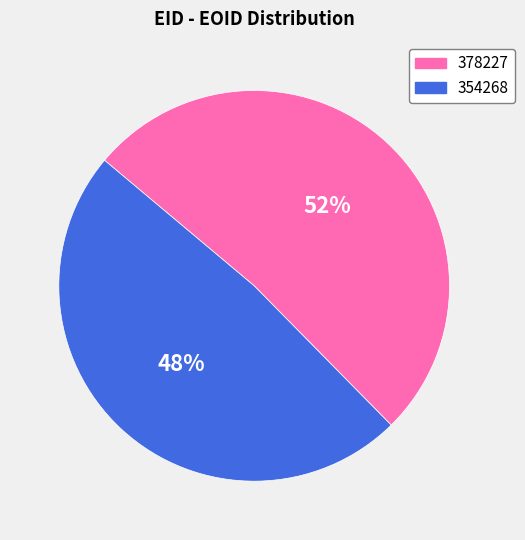

Is 354268 the majority of the pie?

No